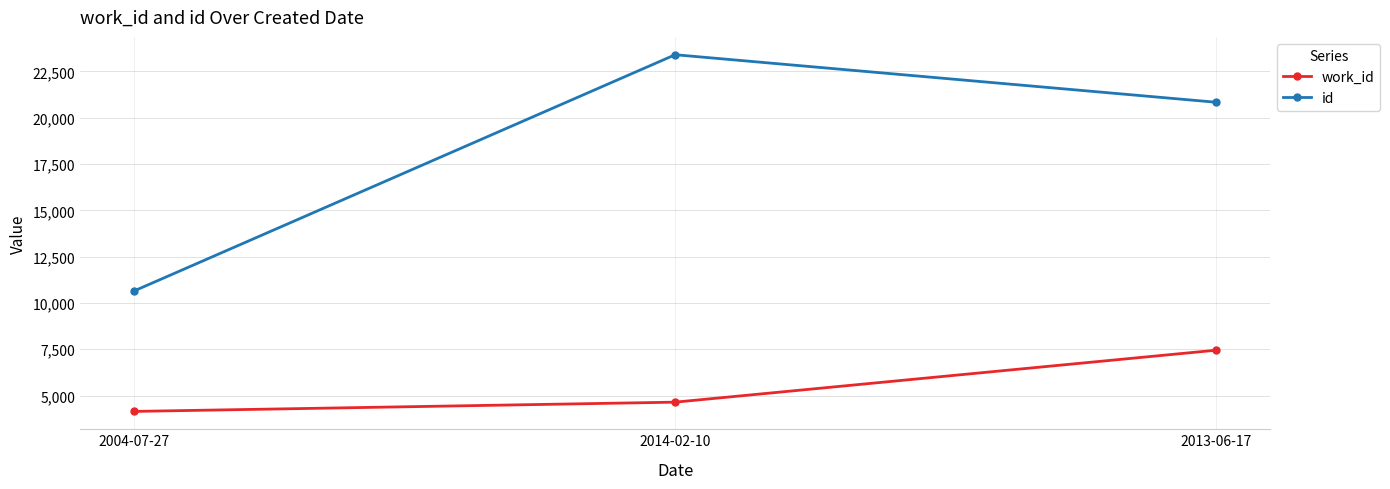

Read the work_id value at 2004-07-27.

4141